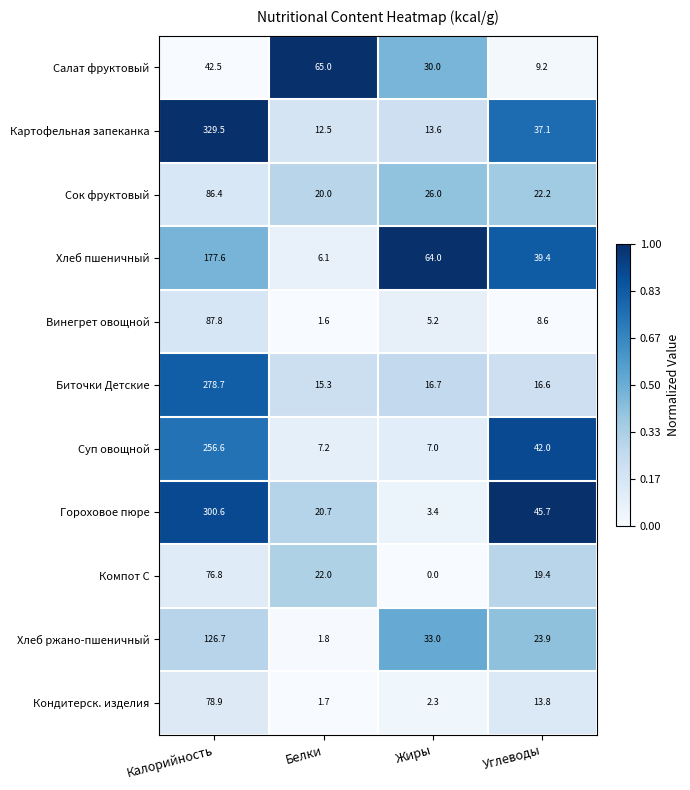

The value of Компот С at Жиры is -27.3. True or false?

False